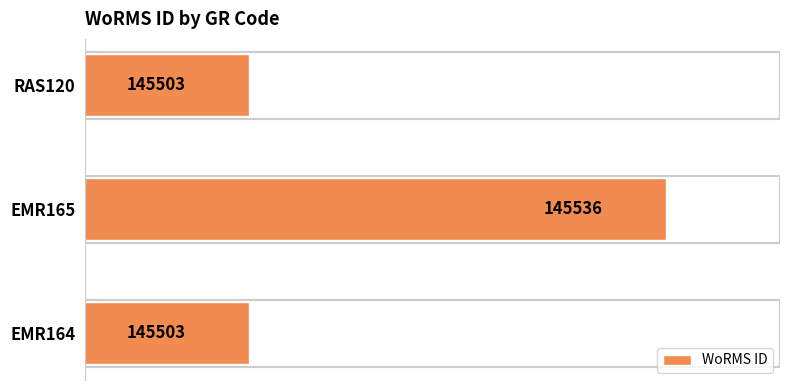

Read the value at EMR164, to the nearest 10.

145500